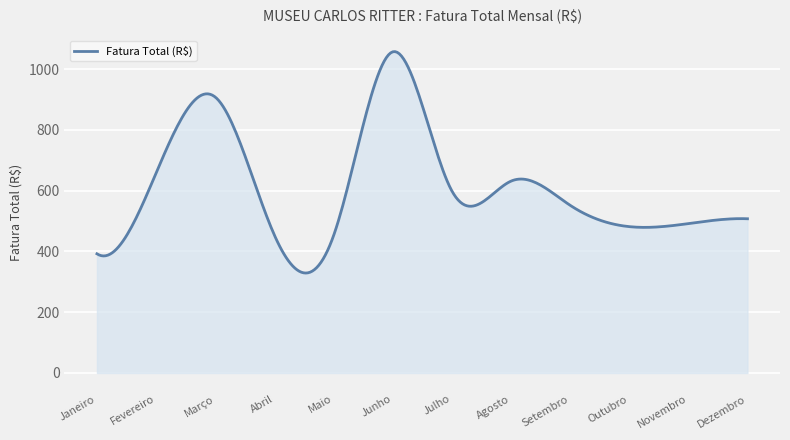

What is the minimum value shown in the chart?

329.0